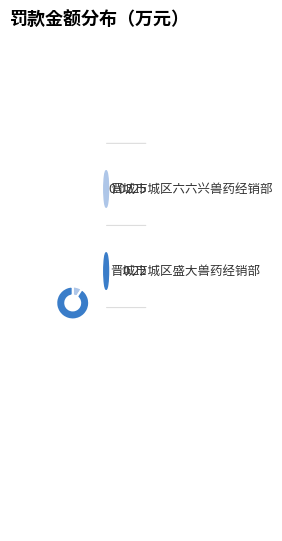

Does 晋城市城区六六兴兽药经销部 represent more than half of the total?

No